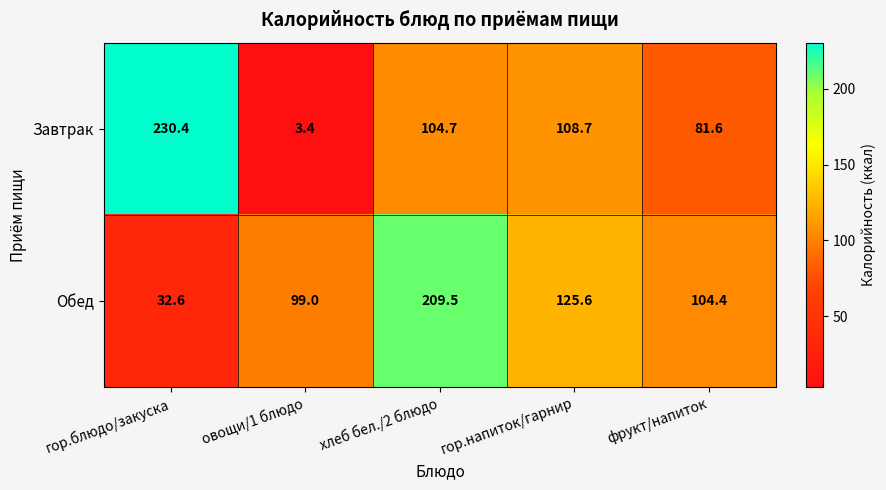

Reading left to right, list all the values displayed in this chart.

Завтрак: 230.4	3.4	104.7	108.7	81.6
Обед: 32.6	99.0	209.5	125.6	104.4